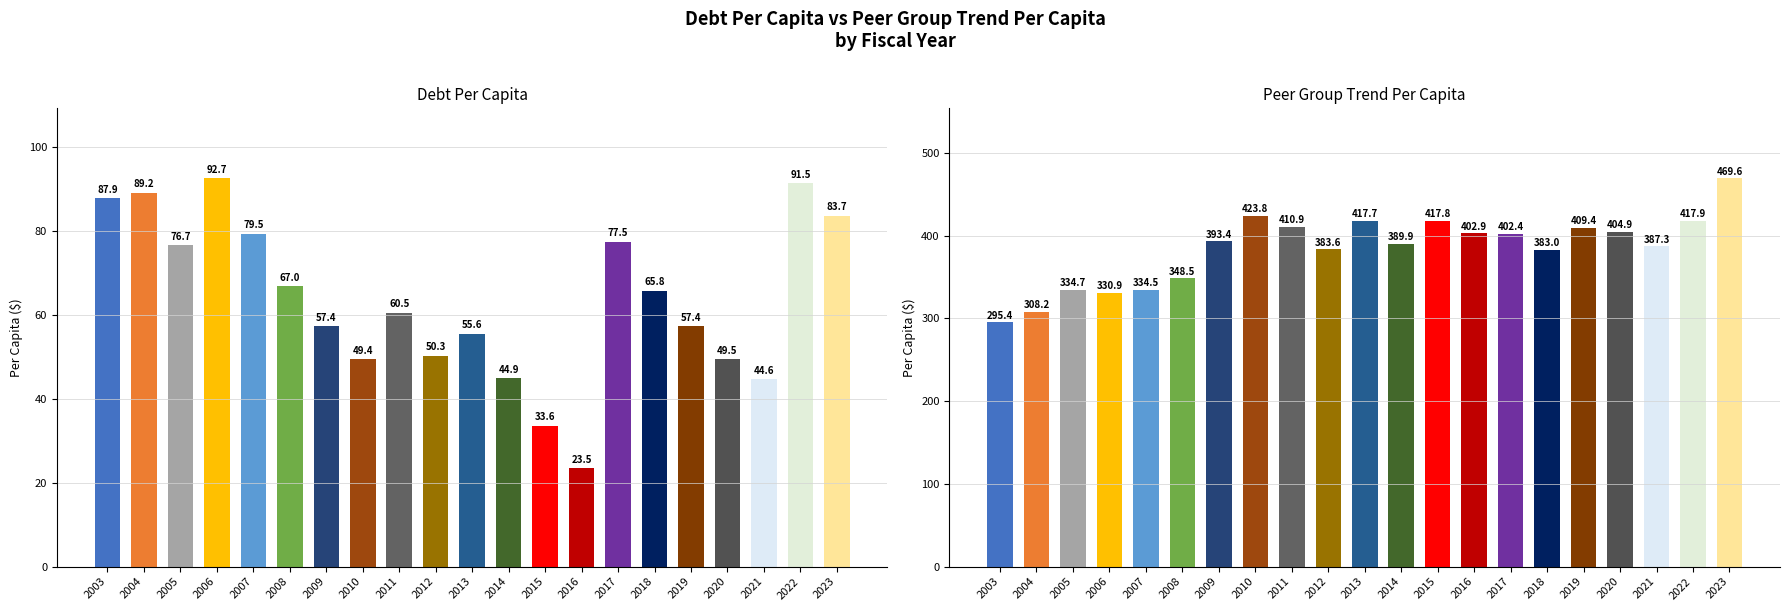

Reading left to right, extract all data points from this chart.

Debt Per Capita: 2003=87.9	2004=89.2	2005=76.7	2006=92.7	2007=79.5	2008=67.0	2009=57.4	2010=49.4	2011=60.5	2012=50.3	2013=55.6	2014=44.9	2015=33.6	2016=23.5	2017=77.5	2018=65.8	2019=57.4	2020=49.5	2021=44.6	2022=91.5	2023=83.7
Peer Group Trend Per Capita: 2003=295.4	2004=308.2	2005=334.7	2006=330.9	2007=334.5	2008=348.5	2009=393.4	2010=423.8	2011=410.9	2012=383.6	2013=417.7	2014=389.9	2015=417.8	2016=402.9	2017=402.4	2018=383.0	2019=409.4	2020=404.9	2021=387.3	2022=417.9	2023=469.6